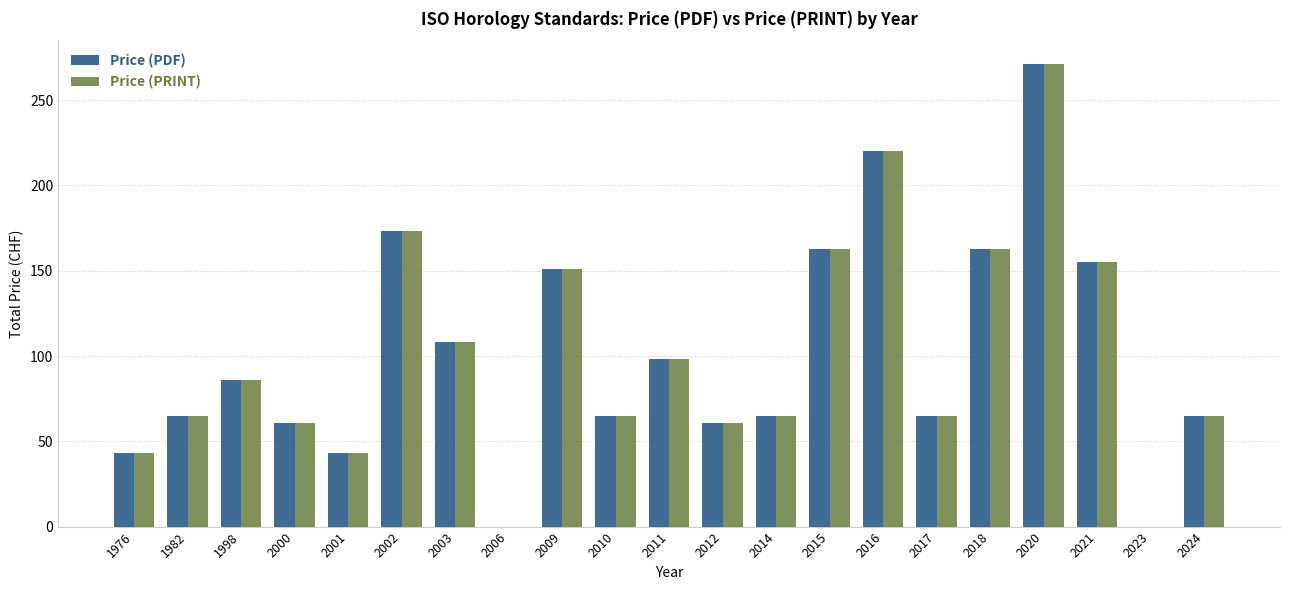

What is the sum of all Price (PRINT) values?

2121